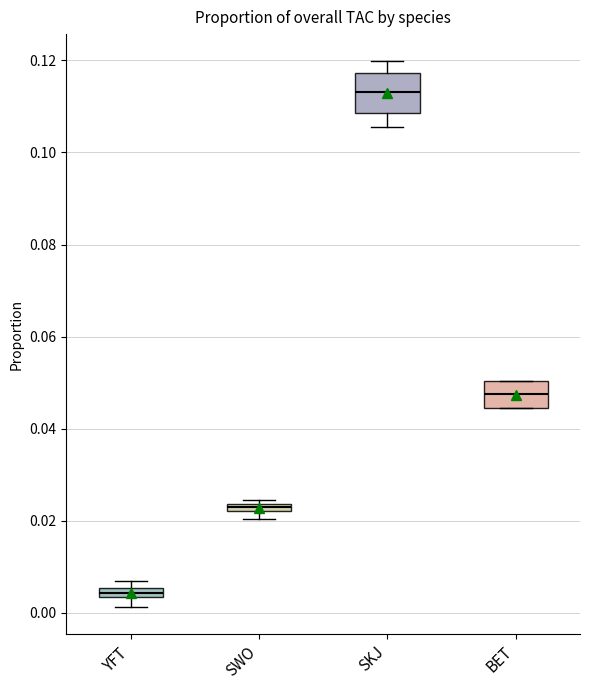

Where does the lower whisker of the box for SKJ end on the y-axis? The values are not printed on the chart, so give them approximately, as read against the axis.

0.106